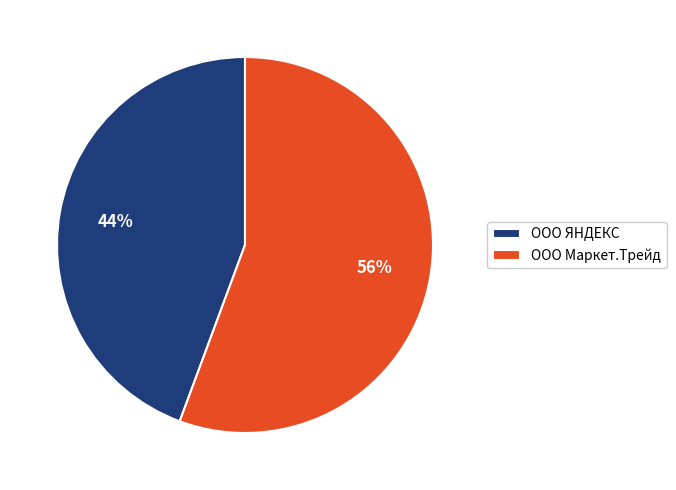

Which slice represents more than half of the pie?

ООО Маркет.Трейд